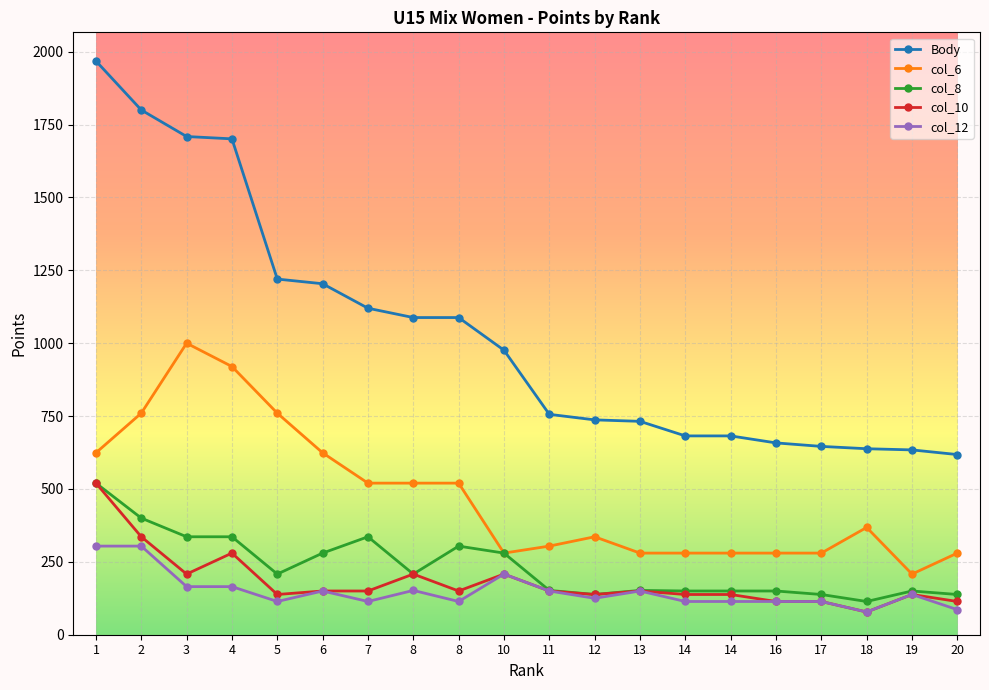

What are all the series names shown in the legend?

Body, col_6, col_8, col_10, col_12